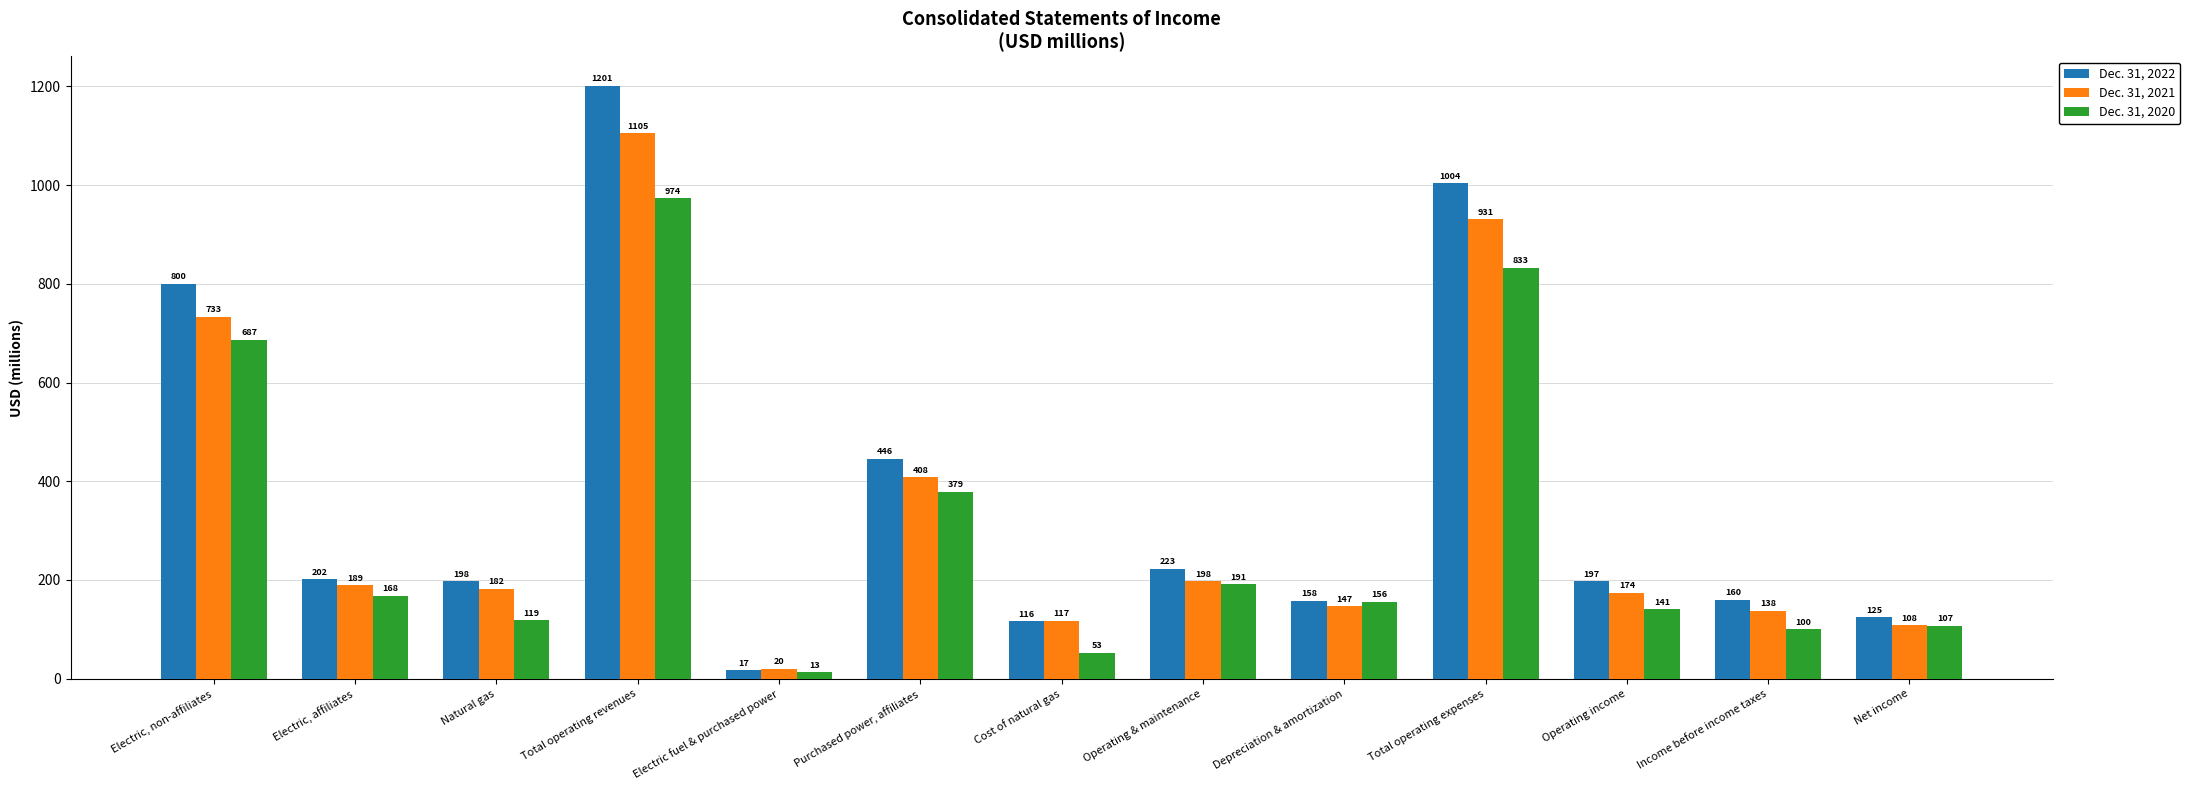

How many bars are there in each group?

3